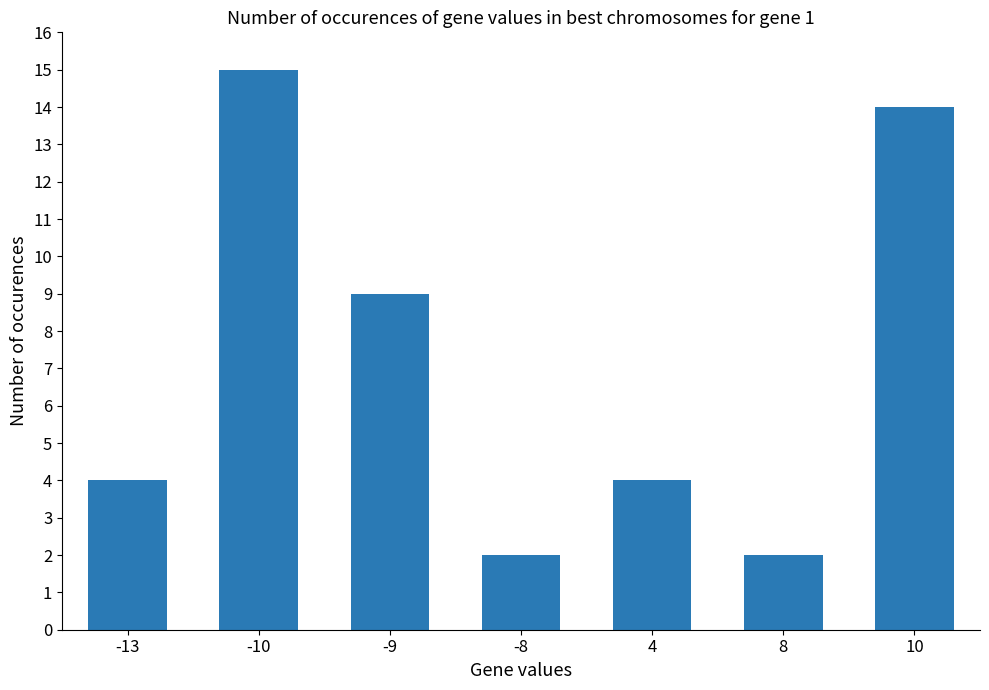

Which has a higher value, -9 or -10?

-10